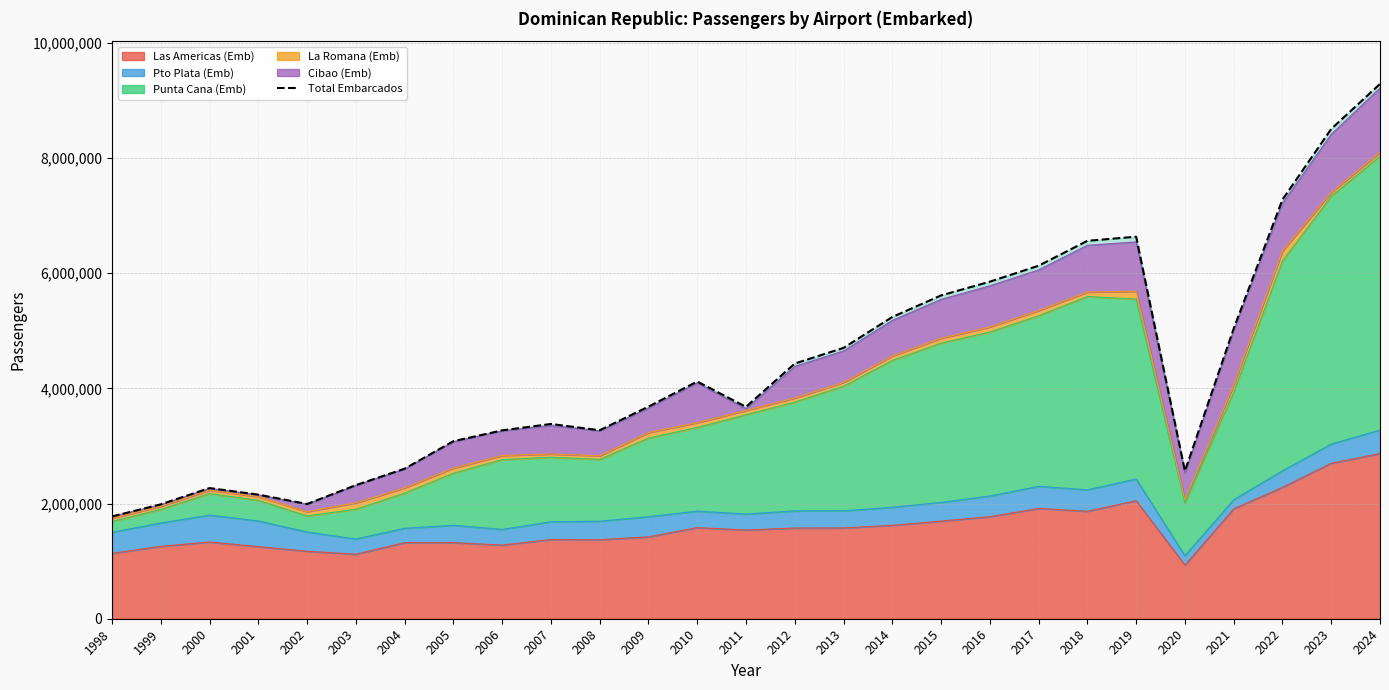

Count the number of categories in the chart.

27